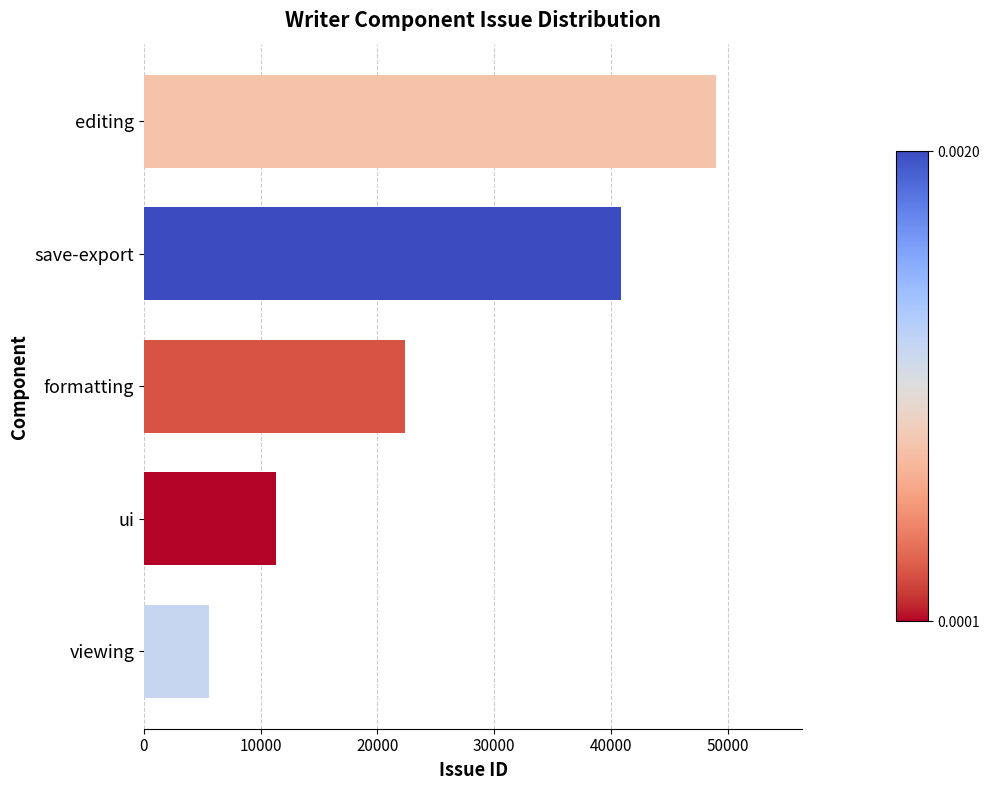

What is the difference between the second highest and minimum values?

35219